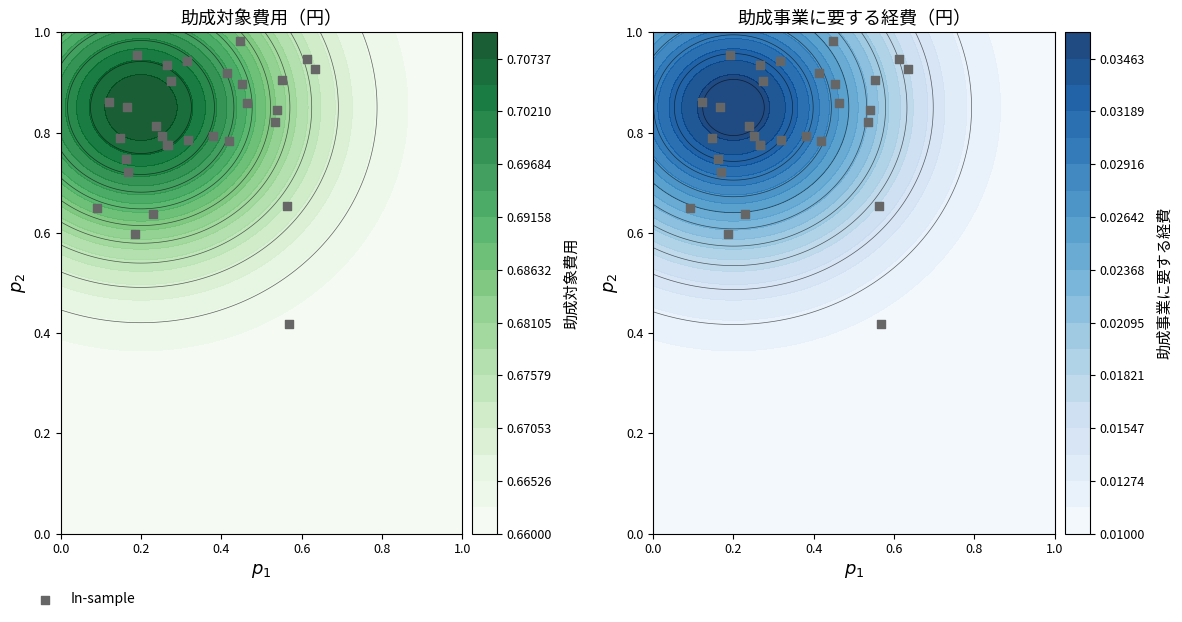

Reading right to left, extract all data points from this chart.

0.8	0.6	0.9	0.8	0.9	0.9	0.8	0.8	0.7	0.9	0.7	0.9	0.4	0.8	0.9	0.8	0.8	0.9	0.6	0.9	0.9	1.0	0.9	0.7	0.6	0.9	0.8	1.0	0.8	0.8